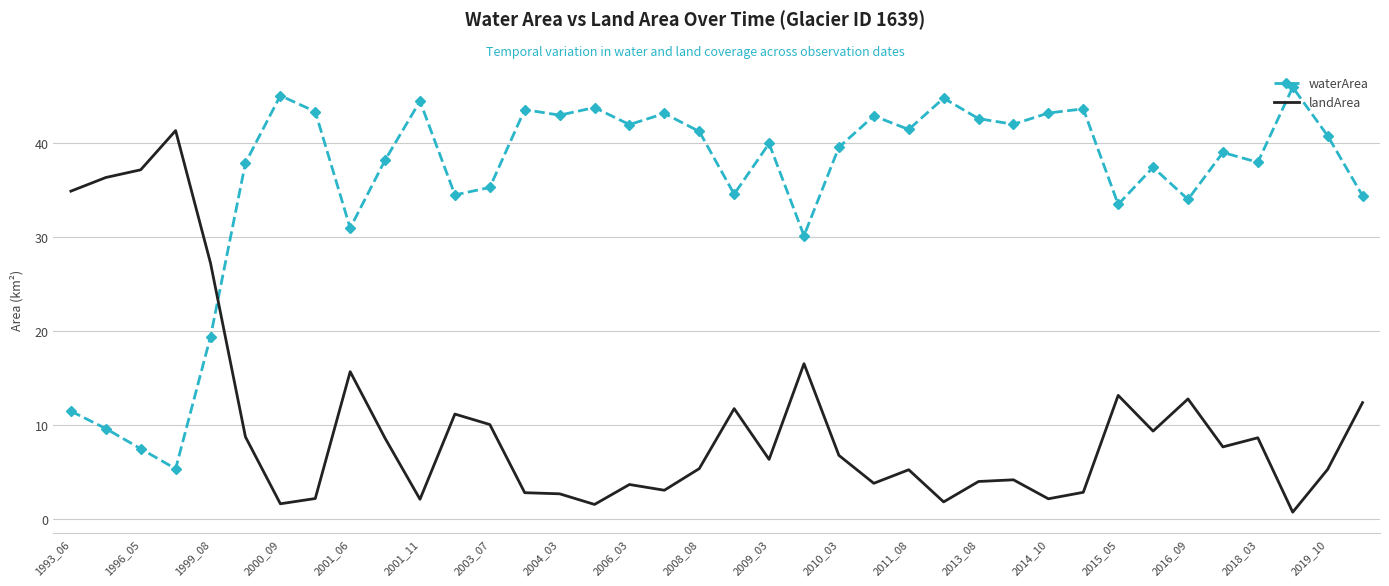

What is the maximum value shown in the chart?

45.9